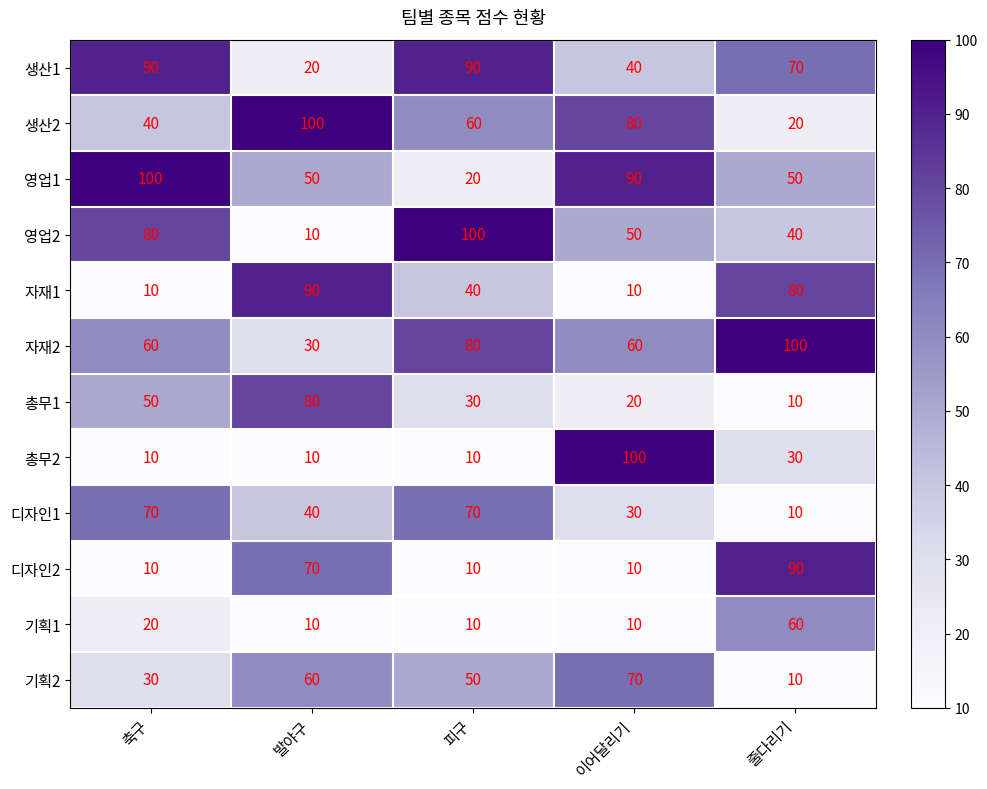

What is the difference between the second highest and second lowest values in the 디자인2 series?

60